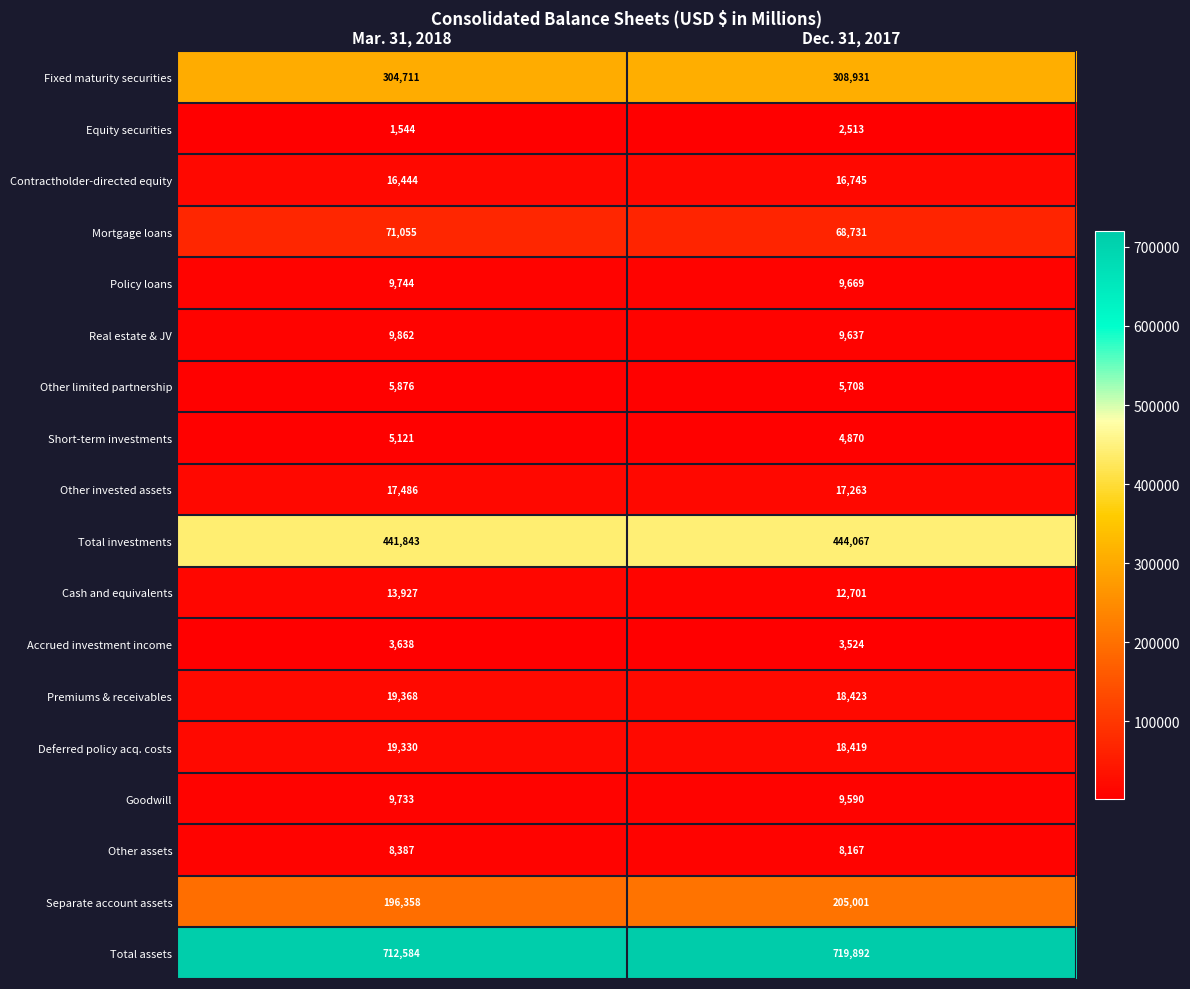

Is it true that Separate account assets equals 255493 at Mar. 31, 2018?

False